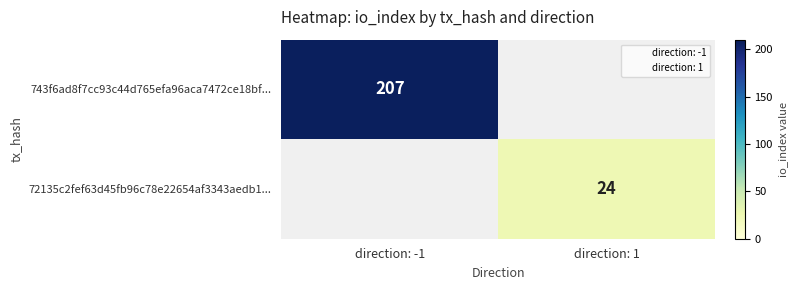

At which label does 72135c2fef63d45fb96c78e22654af3343aedb1... reach its peak?

direction: 1